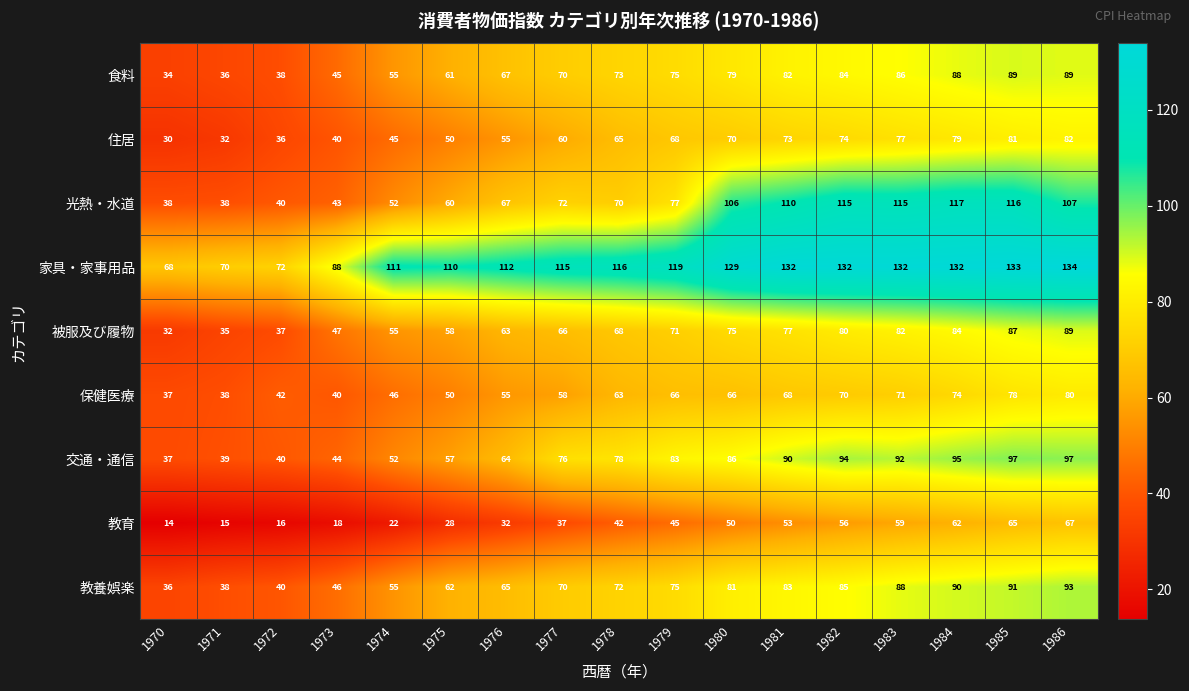

At how many categories does at least one series exceed 130?

6